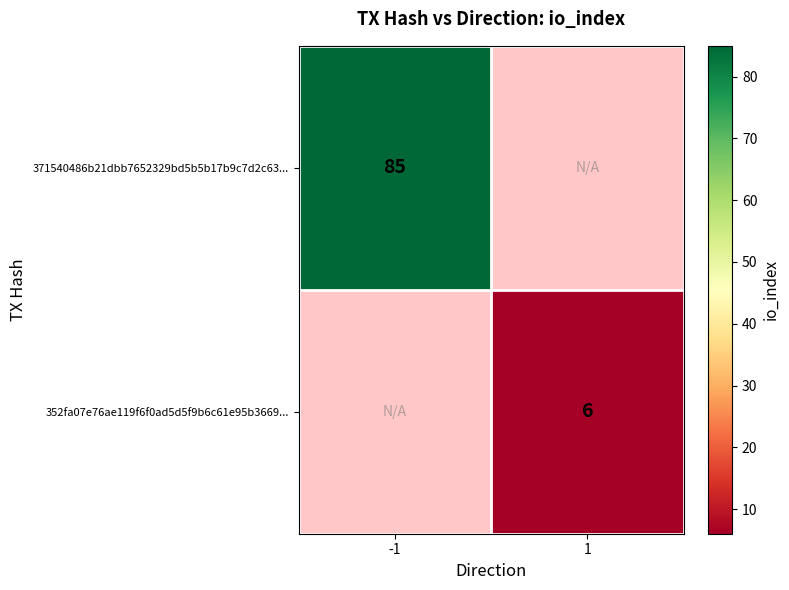

What is the maximum value shown in the chart?

85.0